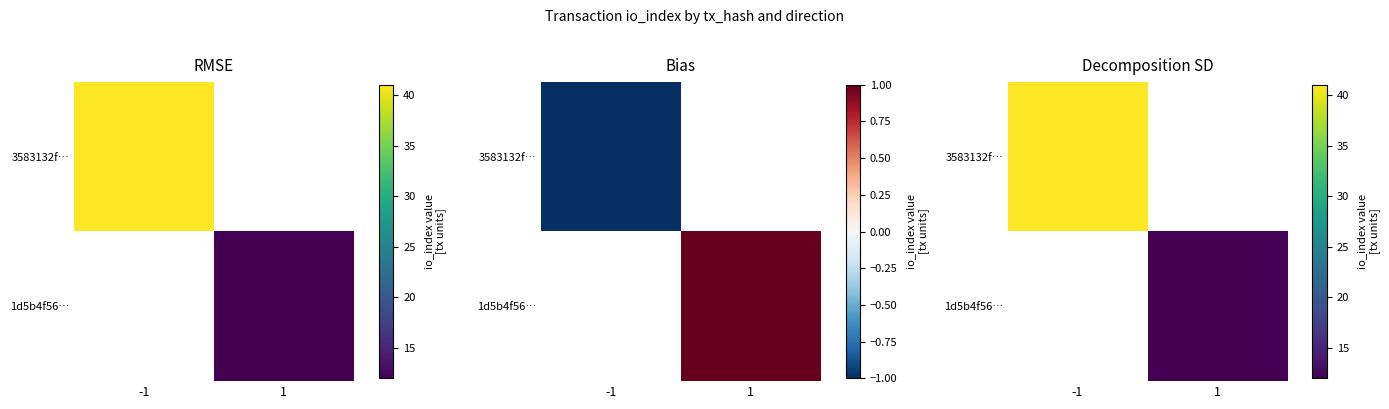

List the series in order of their peak value, highest first.

3583132f…, 1d5b4f56…